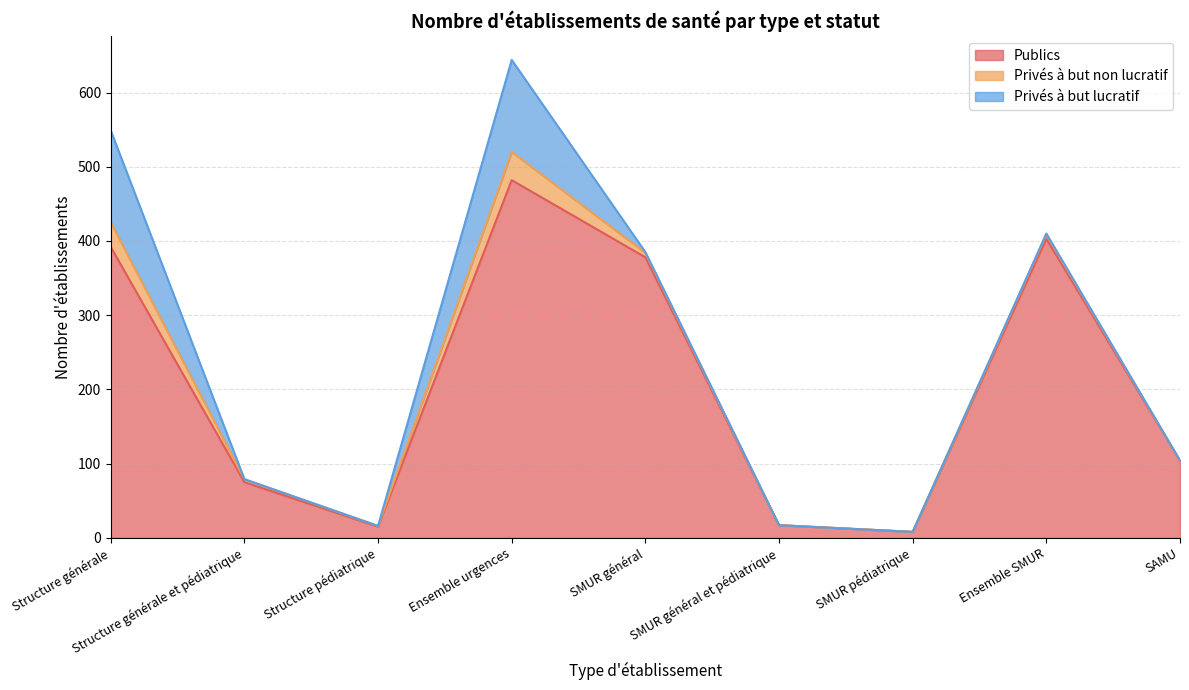

True or false: Publics and Privés à but lucratif cross at least once.

False